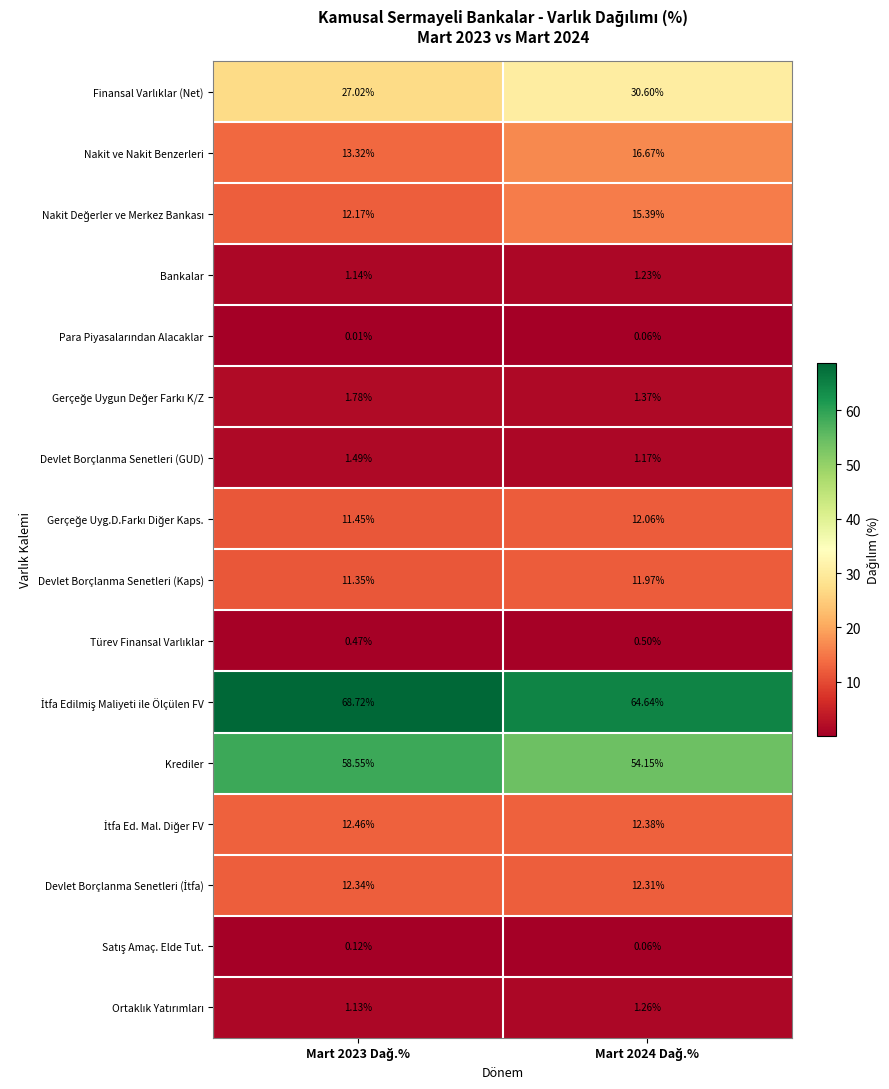

Which series has the largest range (max minus min)?

Krediler